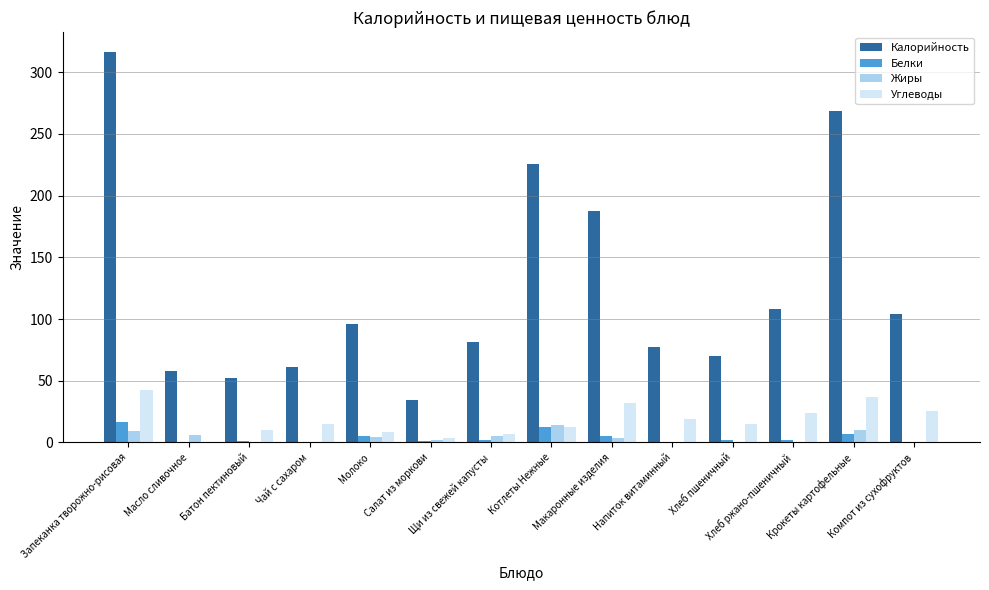

Is it true that Углеводы equals 10.3 at Батон пектиновый?

True